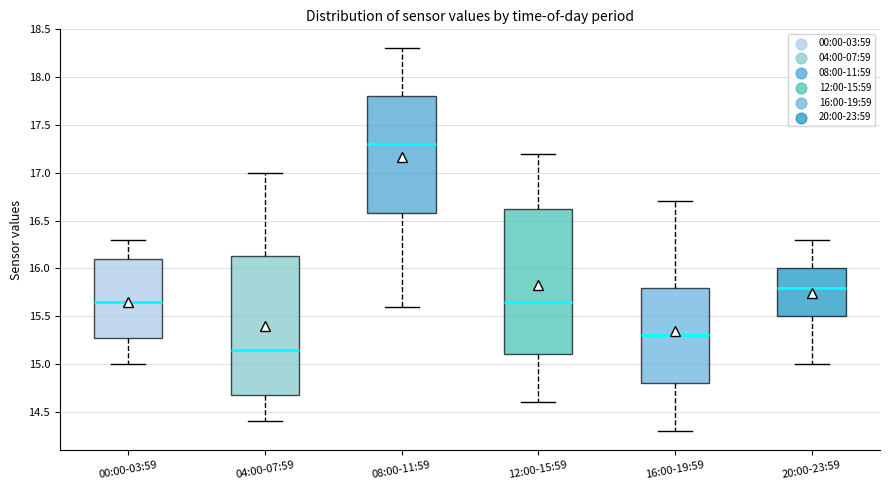

Which box is the tallest, from its lower edge to its upper edge?

12:00-15:59